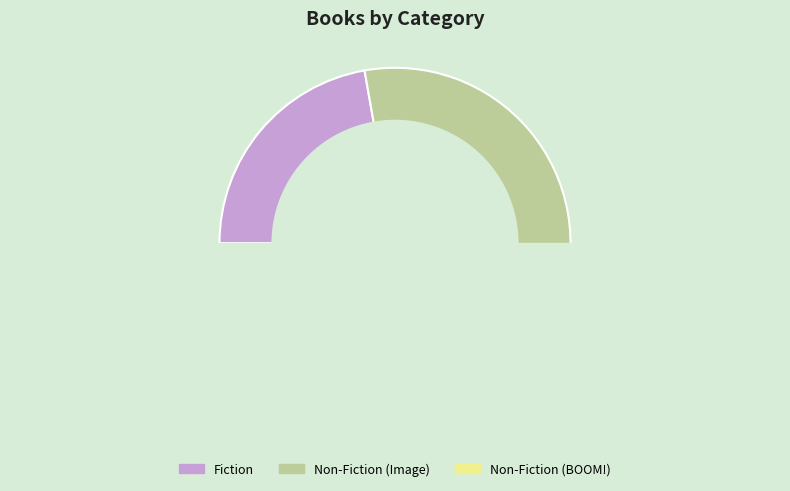

To the nearest percent, what is the combined percentage of Fiction and Non-Fiction?

100%